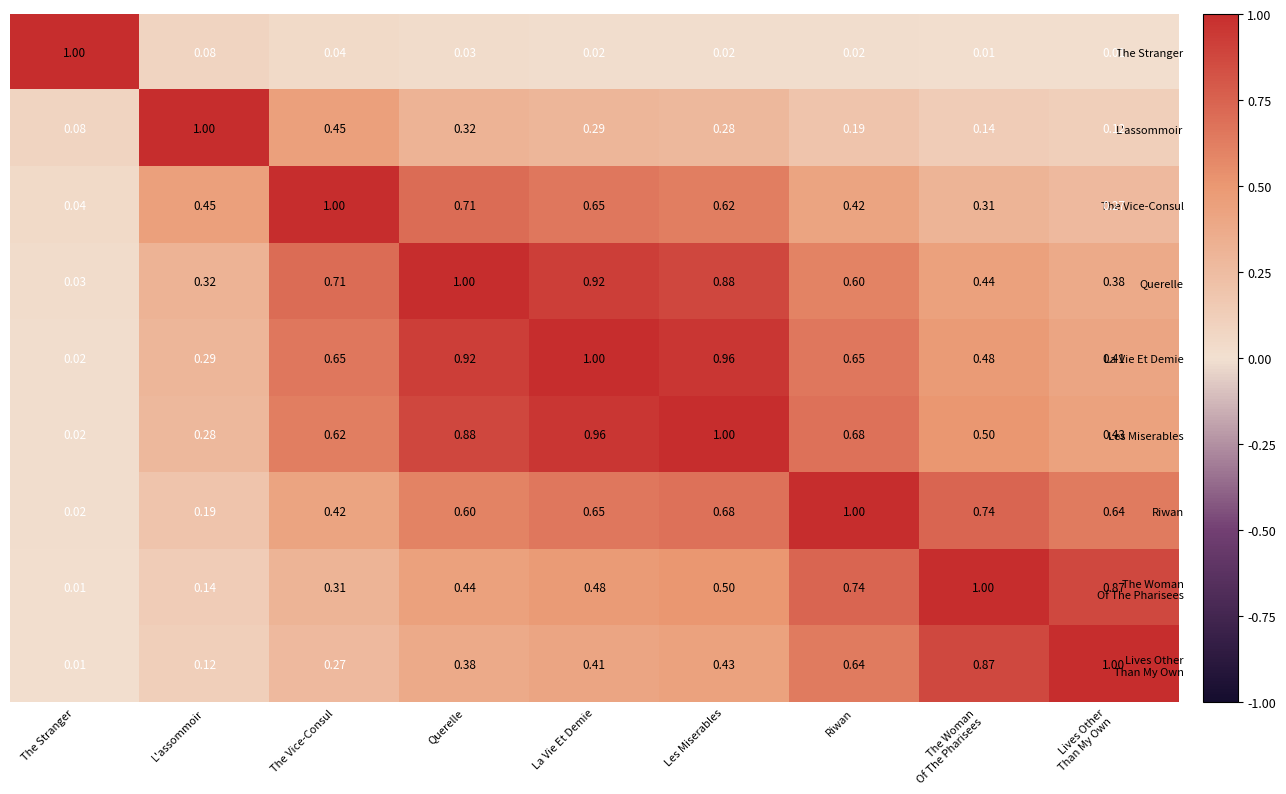

At which label does L'assommoir reach its minimum?

The Stranger